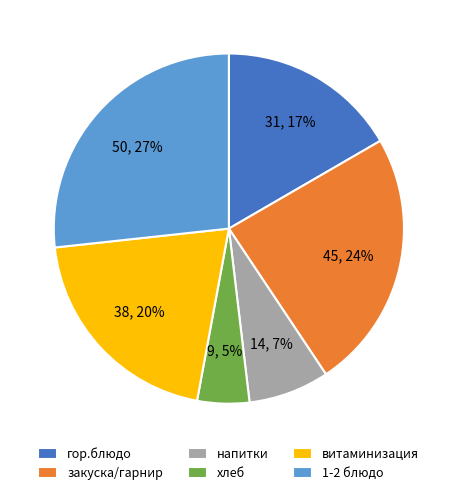

Rank the categories by value from lowest to highest.

хлеб, напитки, гор.блюдо, витаминизация, закуска/гарнир, 1-2 блюдо